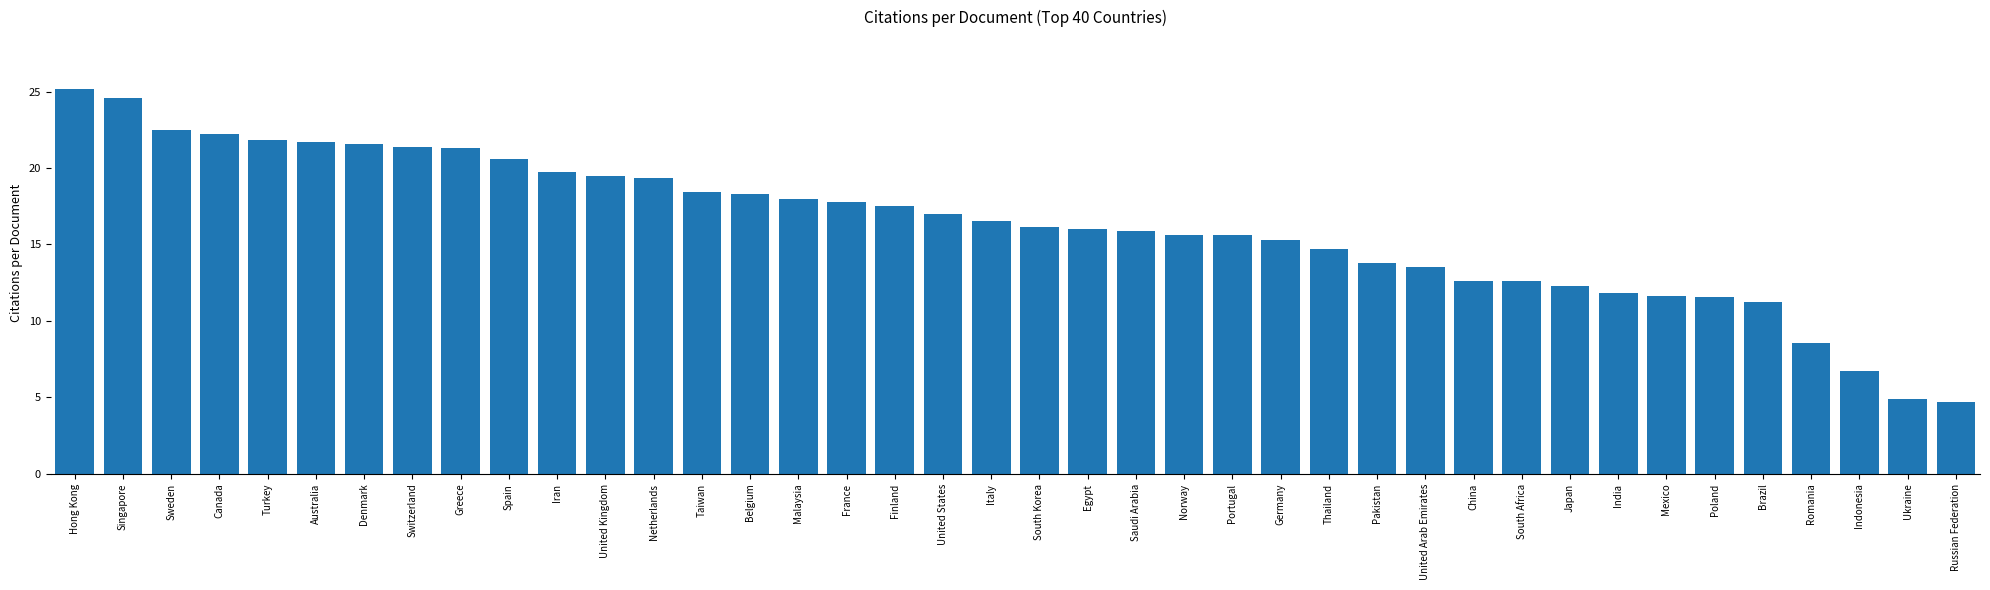

Which label corresponds to the largest value in the chart?

Hong Kong